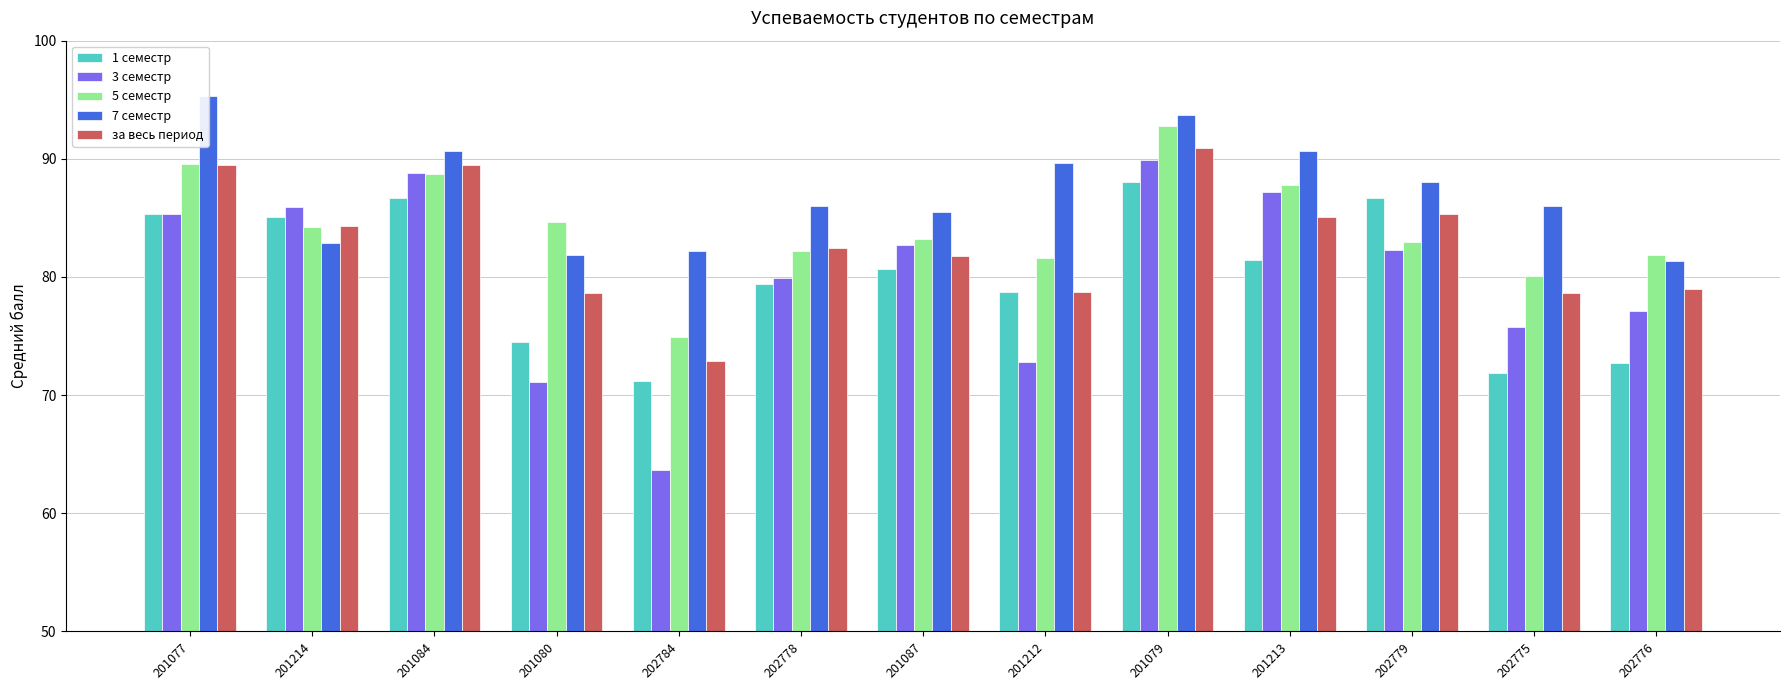

What is the difference between the 1 семестр values at 202779 and 202784?

15.5